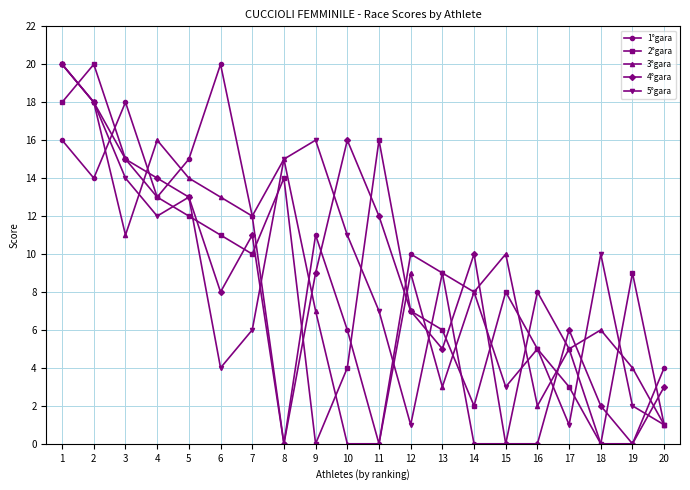

Reading right to left, what are all the values shown in this chart?

1°gara: 20=4	19=0	18=0	17=5	16=8	15=0	14=0	13=9	12=10	11=0	10=6	9=11	8=0	7=12	6=20	5=15	4=13	3=18	2=14	1=16
2°gara: 20=1	19=9	18=0	17=3	16=5	15=8	14=2	13=6	12=7	11=16	10=4	9=0	8=14	7=10	6=11	5=12	4=13	3=15	2=20	1=18
3°gara: 20=1	19=4	18=6	17=5	16=2	15=10	14=8	13=3	12=9	11=0	10=0	9=7	8=15	7=12	6=13	5=14	4=16	3=11	2=18	1=20
4°gara: 20=3	19=0	18=2	17=6	16=0	15=0	14=10	13=5	12=7	11=12	10=16	9=9	8=0	7=11	6=8	5=13	4=14	3=15	2=18	1=20
5°gara: 20=1	19=2	18=10	17=1	16=5	15=3	14=8	13=9	12=1	11=7	10=11	9=16	8=15	7=6	6=4	5=13	4=12	3=14	2=18	1=20